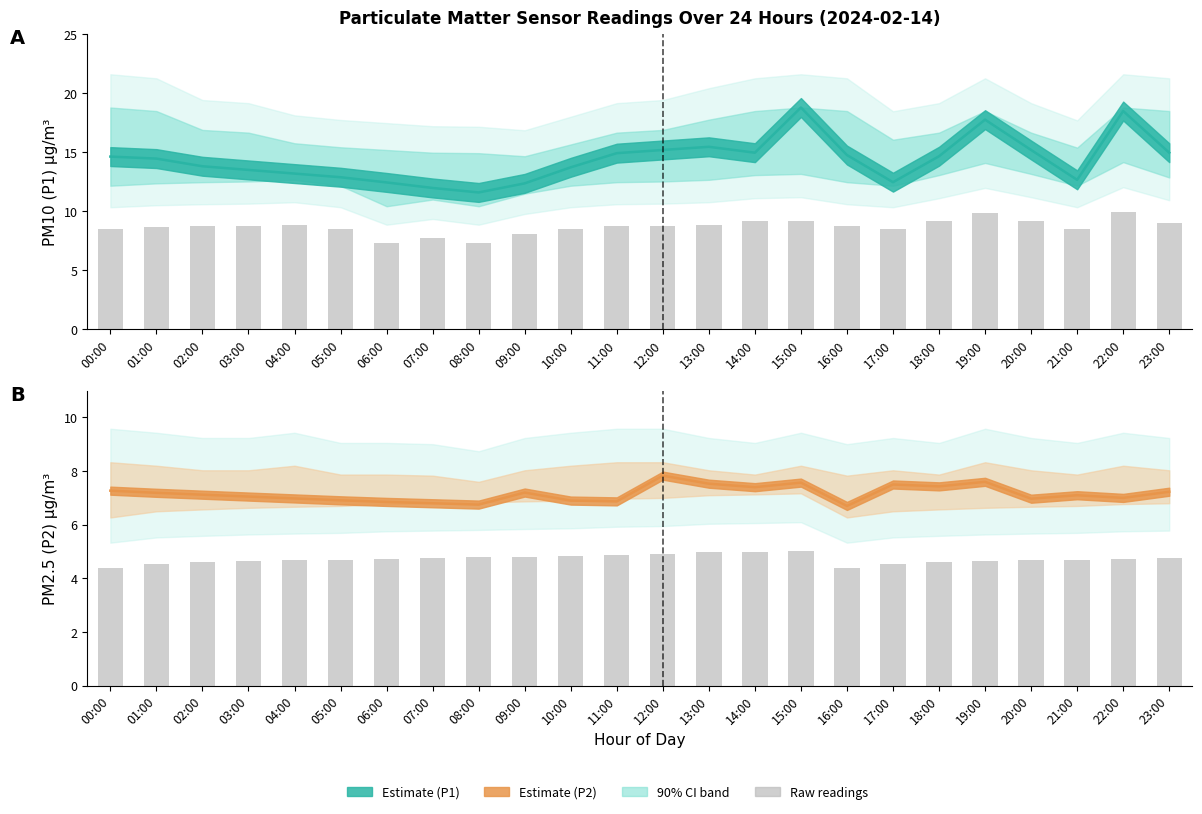

Which series changed the most between 17:00 and 22:00?

P1 mean